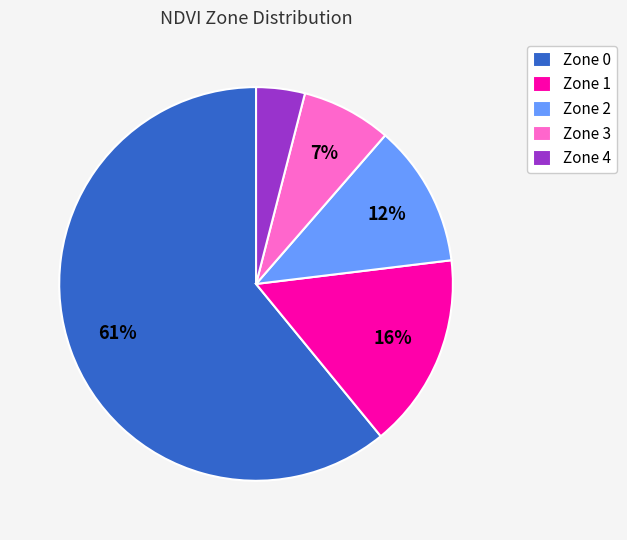

To the nearest percent, what is the average slice percentage?

20%